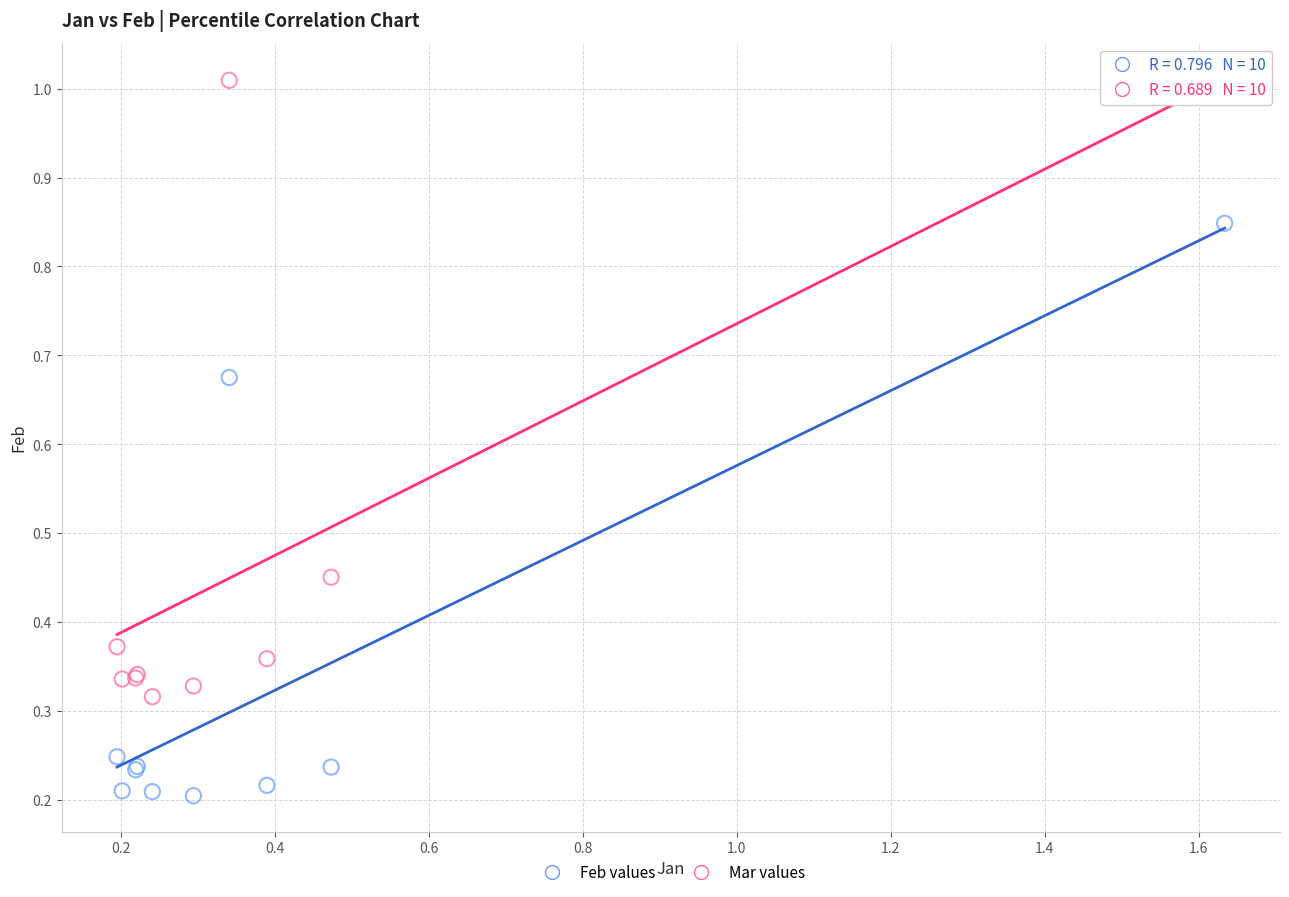

What is the X range (max minus min) for the scatter plot?

1.4